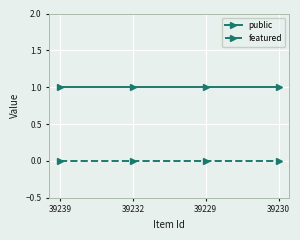

List the series in order of their peak value, highest first.

public, featured